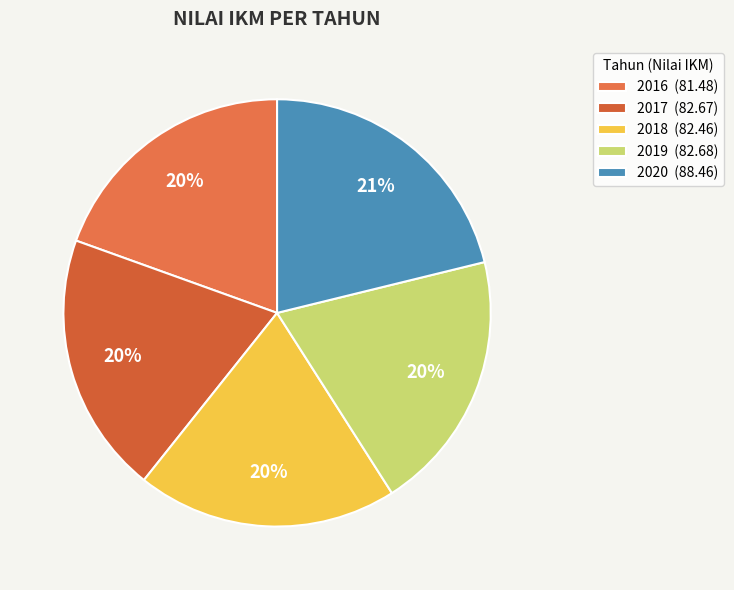

To the nearest percent, what is the average slice percentage?

20%